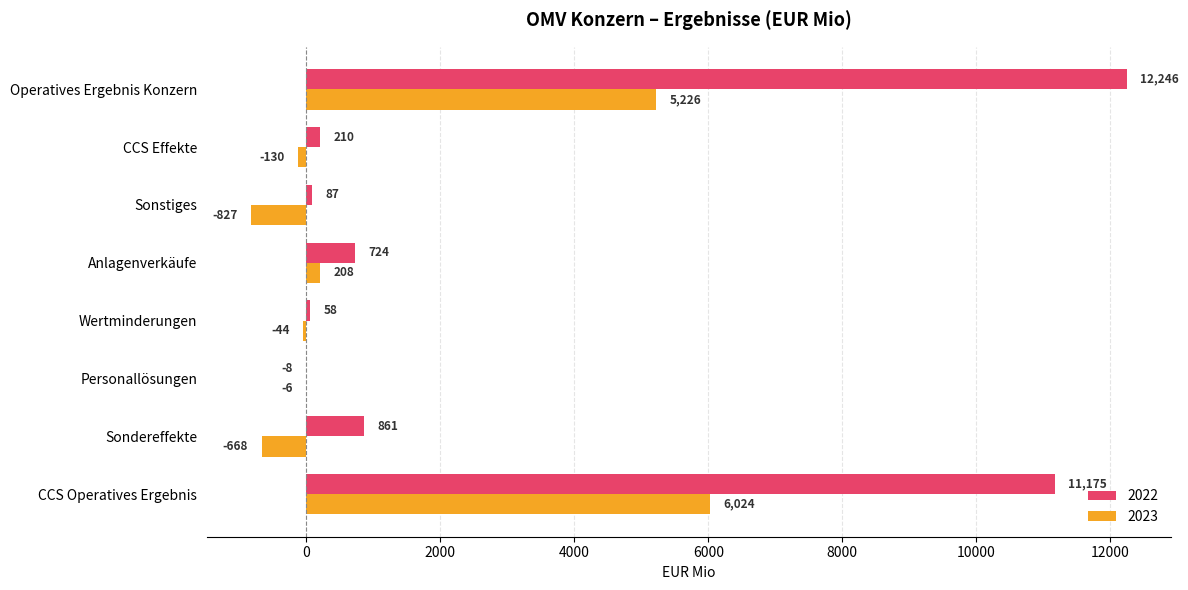

Which series has the largest total across all categories?

2022